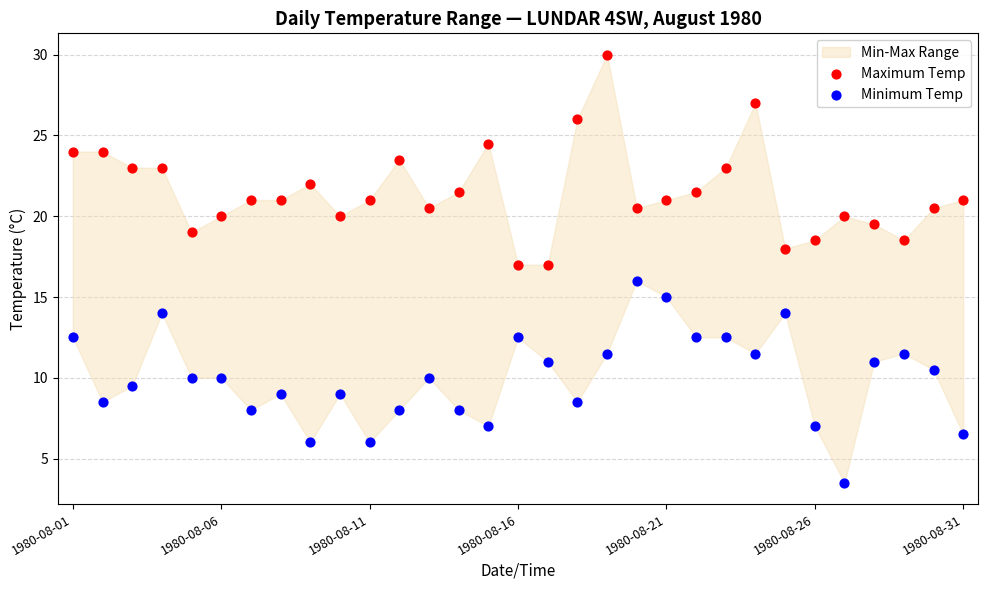

Which series contains the lowest Y value?

Minimum Temp